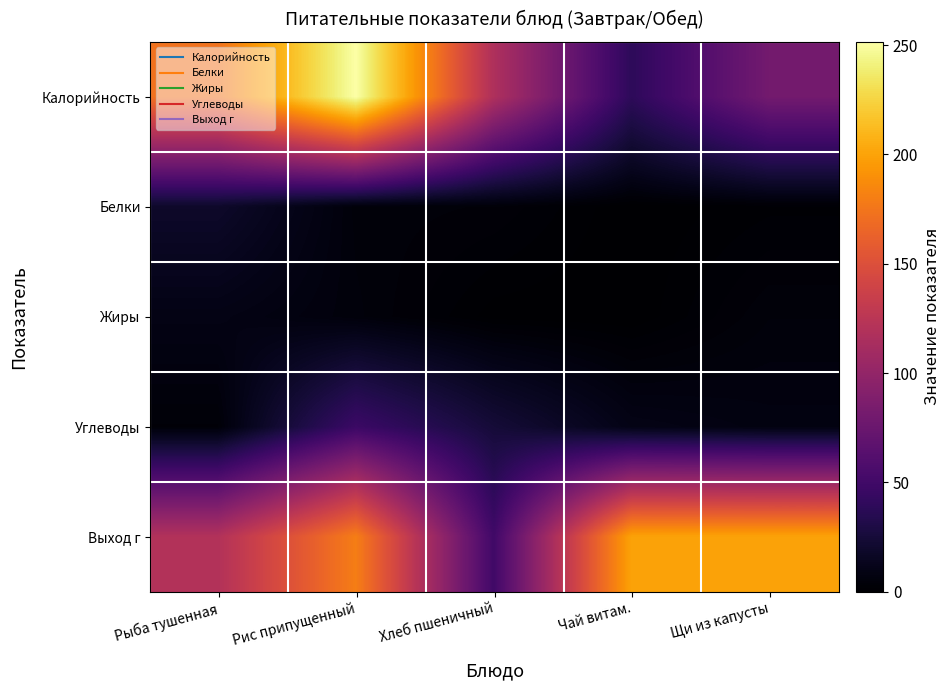

Which series changed the most between Рыба тушенная and Рис припущенный?

Калорийность